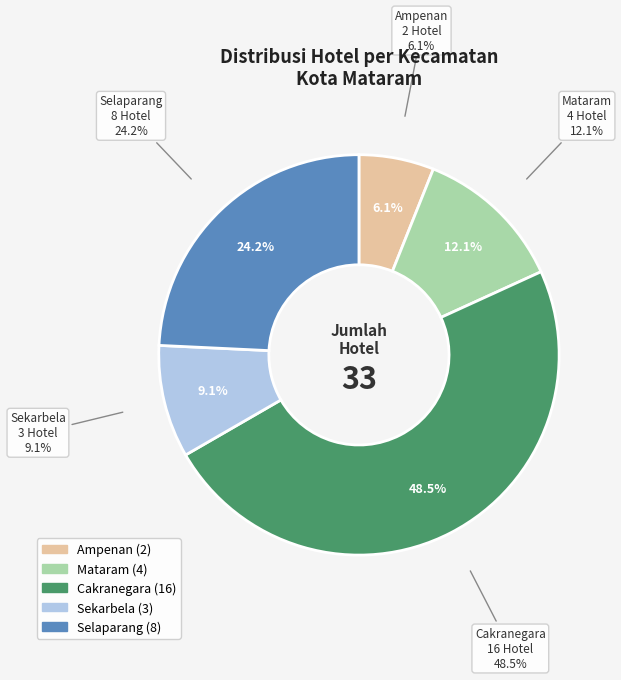

To the nearest percent, what is the combined percentage of Ampenan and Mataram?

18%